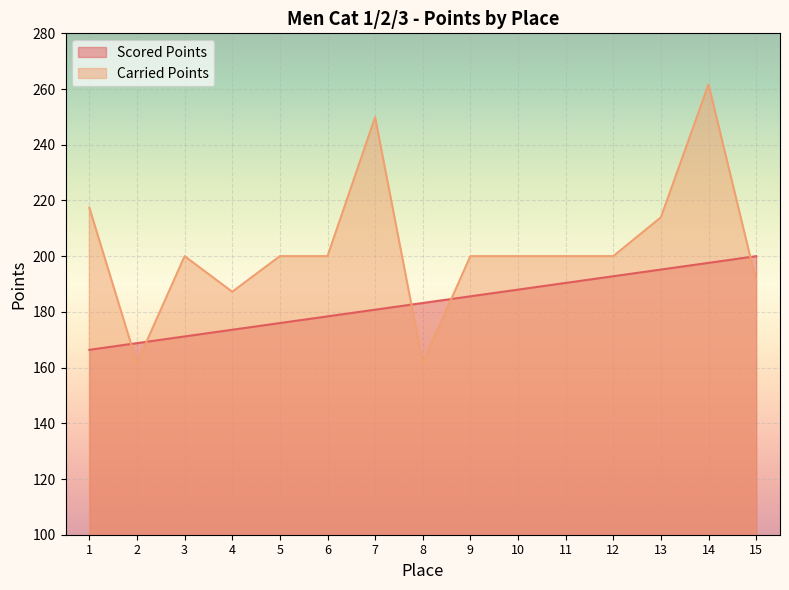

Where do Carried Points and Scored Points first cross each other?

1 and 2